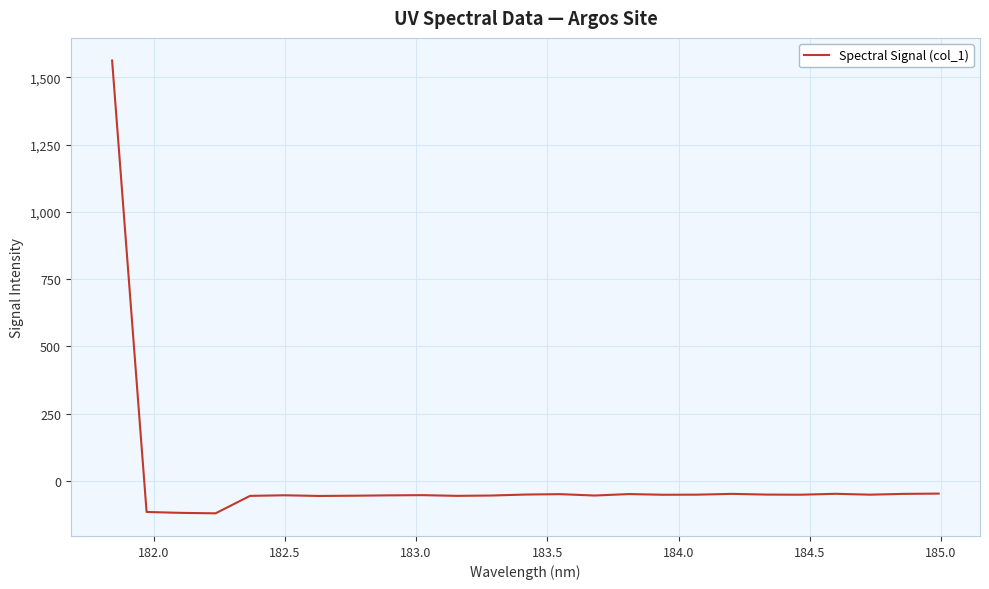

What is the difference between the maximum and minimum values?

1683.1